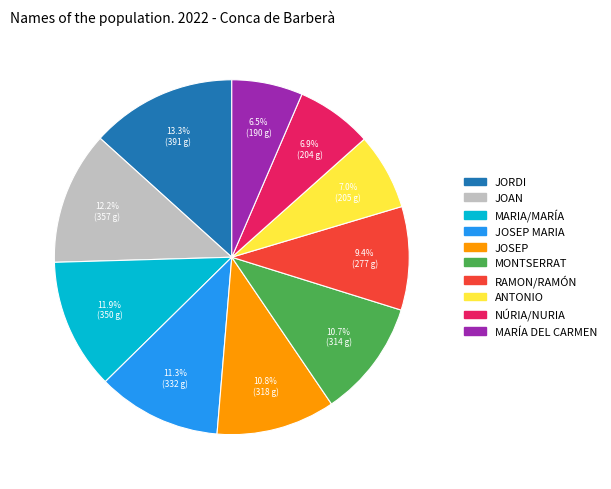

True or false: MARÍA DEL CARMEN accounts for 1% of the total.

False